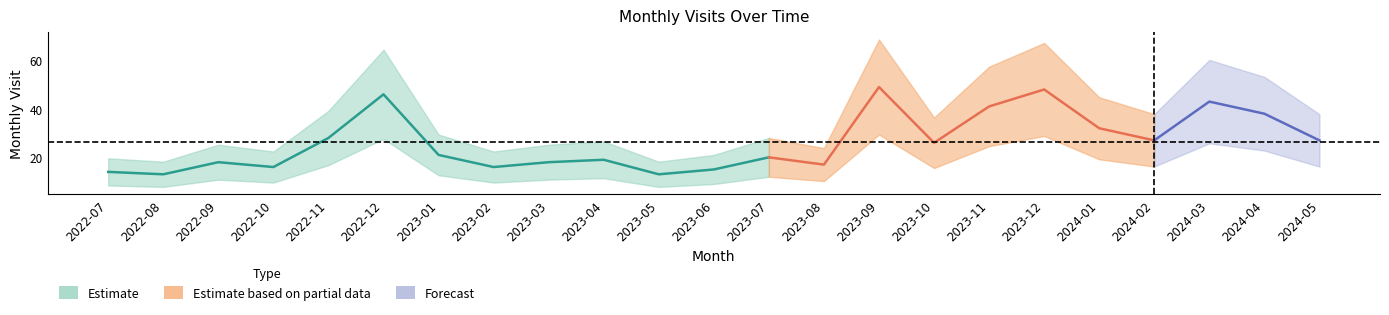

What is the difference between the values at 2023-06 and 2022-12?

31